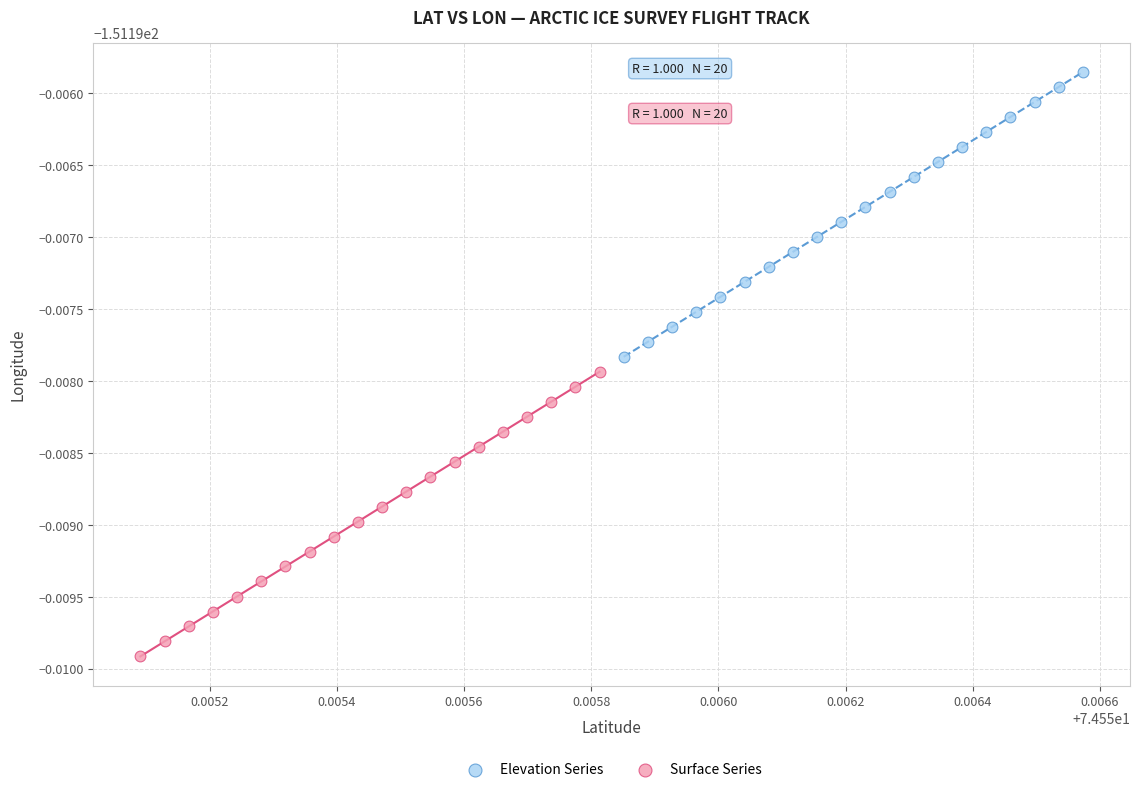

What are all the series names shown in the legend?

Elevation Series, Surface Series